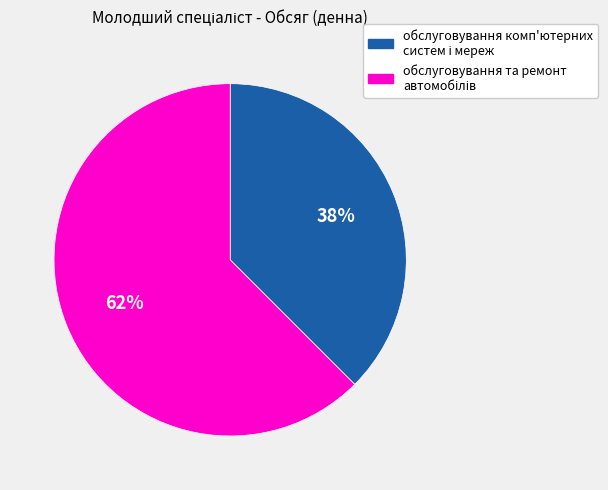

How many segments does this pie chart have?

2